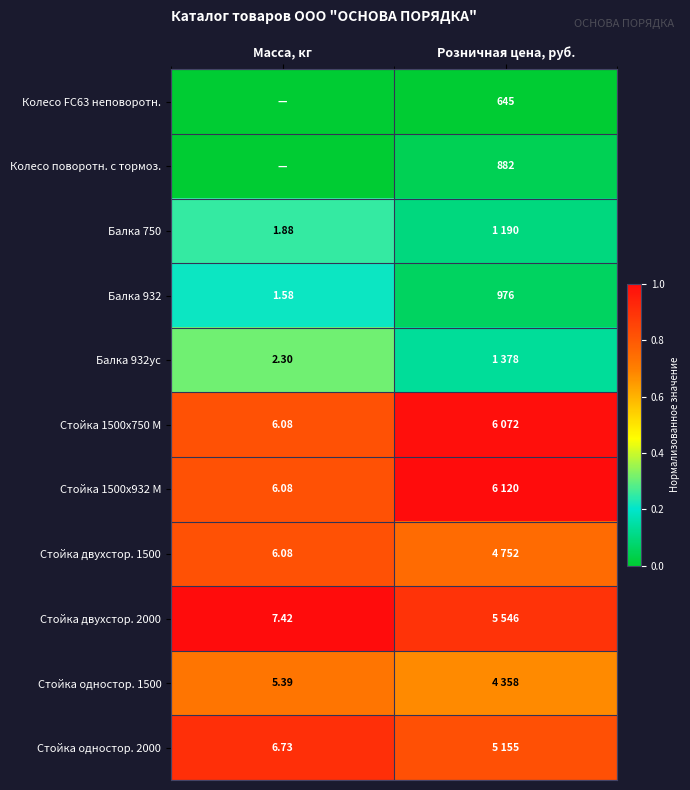

At which label does Балка 932 reach its peak?

Розничная цена, руб.